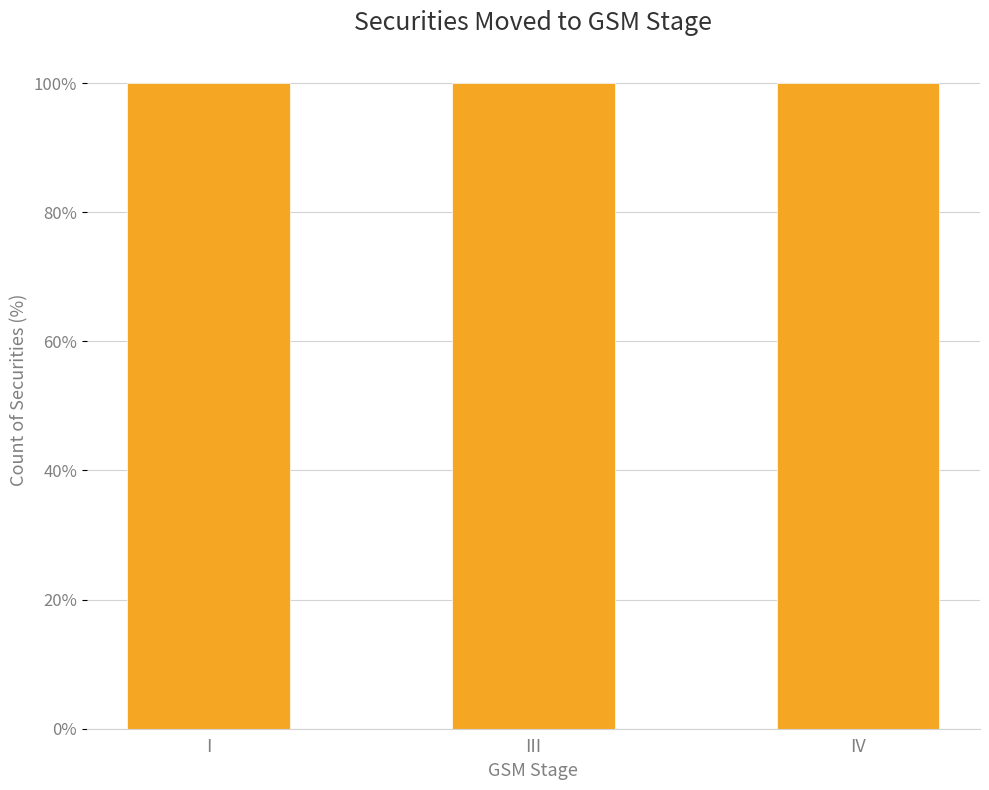

True or false: the data shows 1 at III.

False